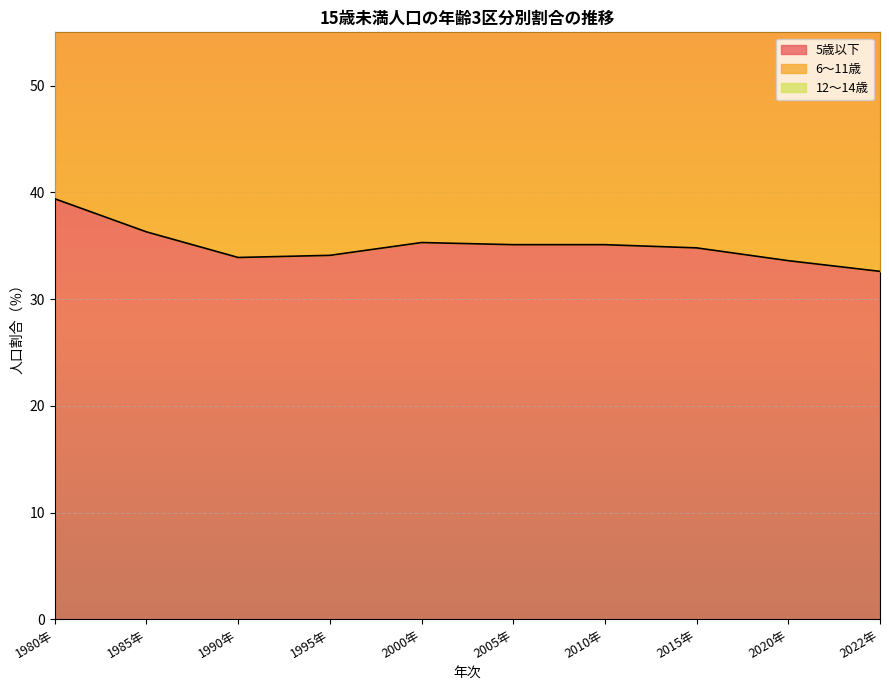

The 12～14歳 series shows 76.4 at 2000年. True or false?

True